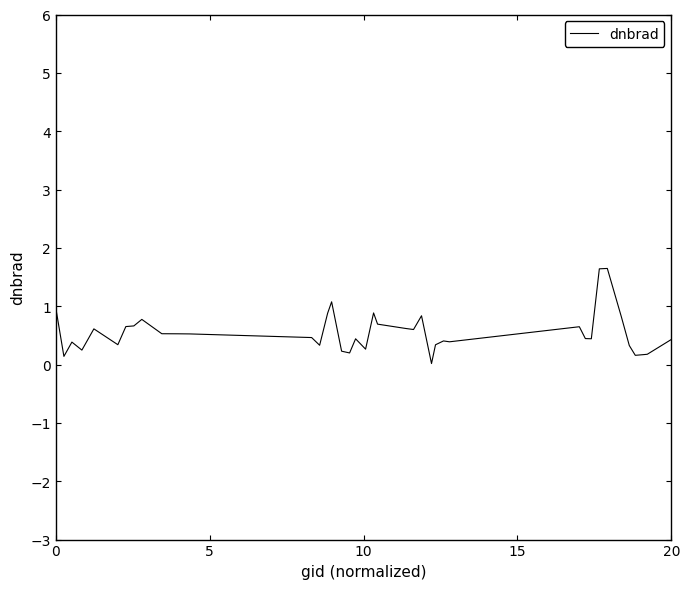

What is the difference between the maximum and minimum values?

1.6